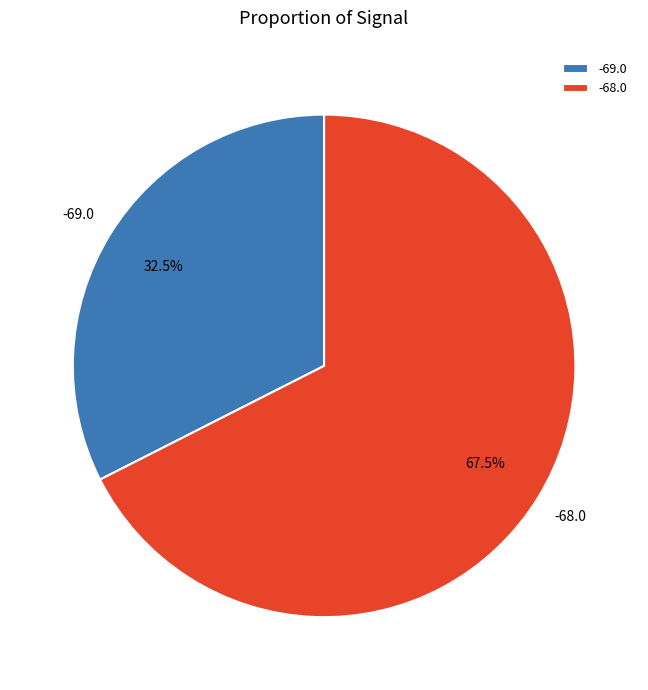

What is the ratio of the value at -68.0 to the value at -69.0?

2.1